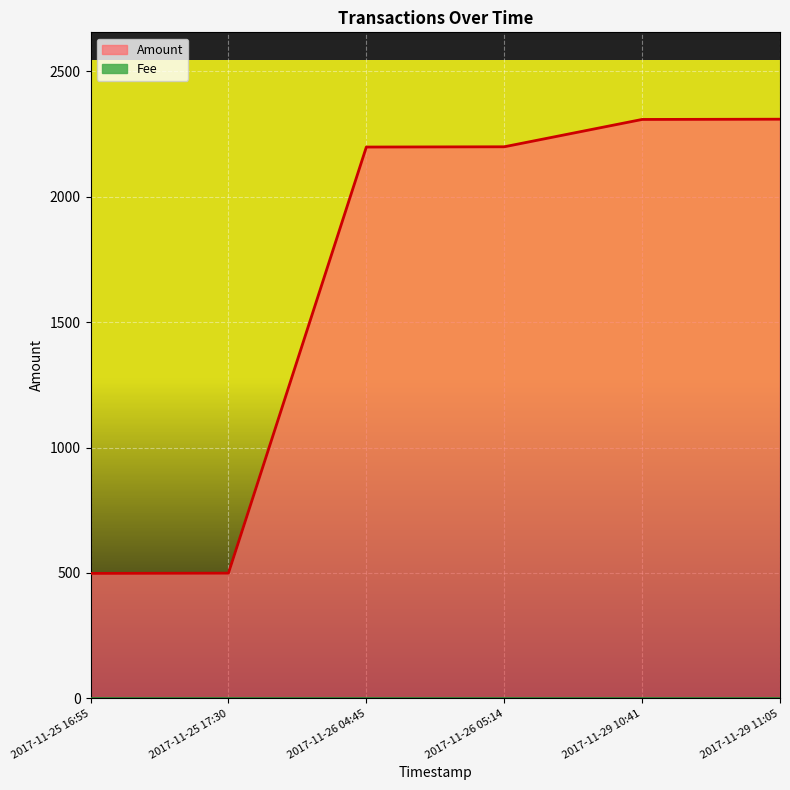

What is the value of the 6th point from the left?

2309